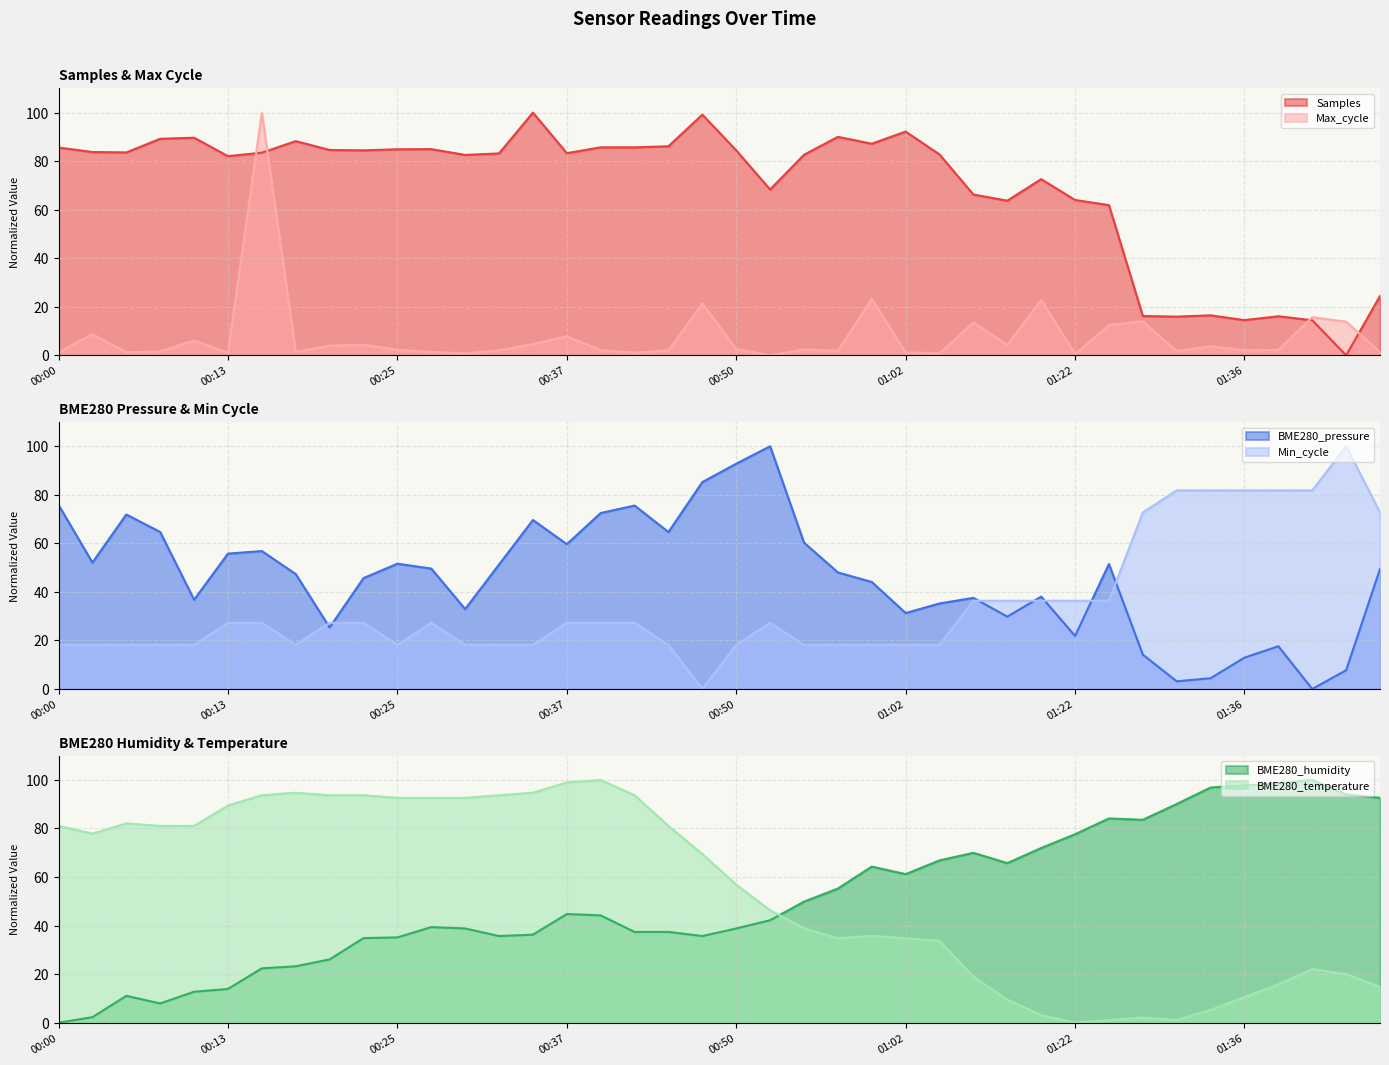

Is it true that BME280_temperature equals 0.0 at 01:22?

True